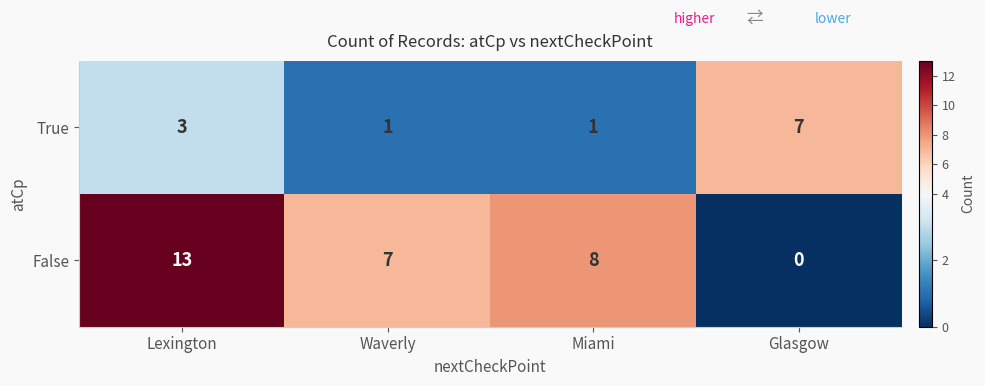

Reading right to left, extract all data points from this chart.

True: 7	1	1	3
False: 0	8	7	13